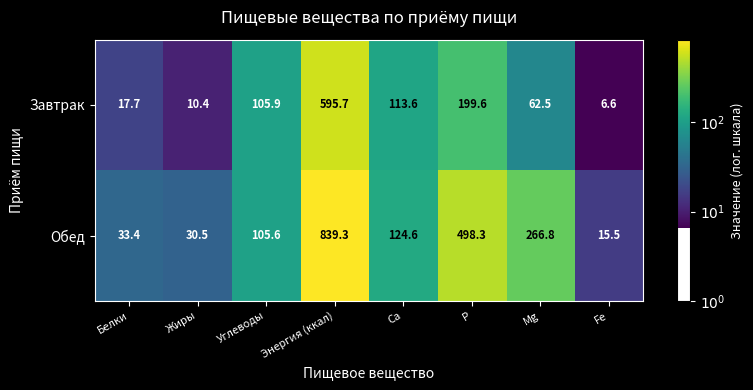

What is the sum of the Обед values at Ca and Белки?

158.0